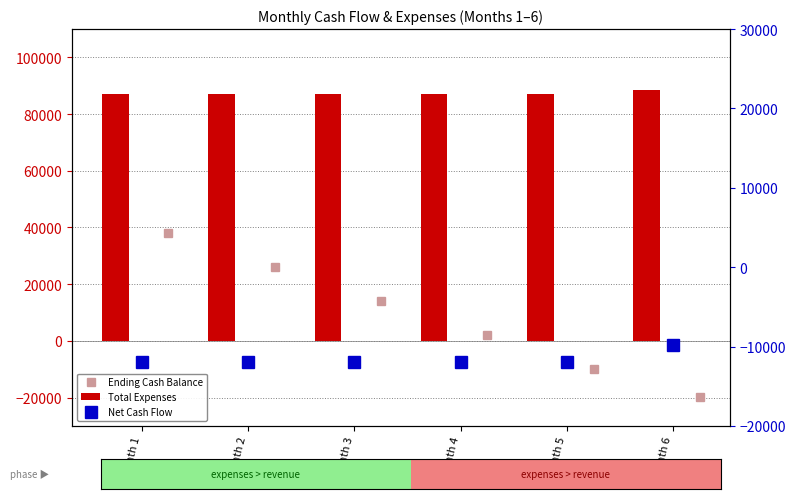

What is the value of the Net Cash Flow bar at the 1st from the left?

-12000